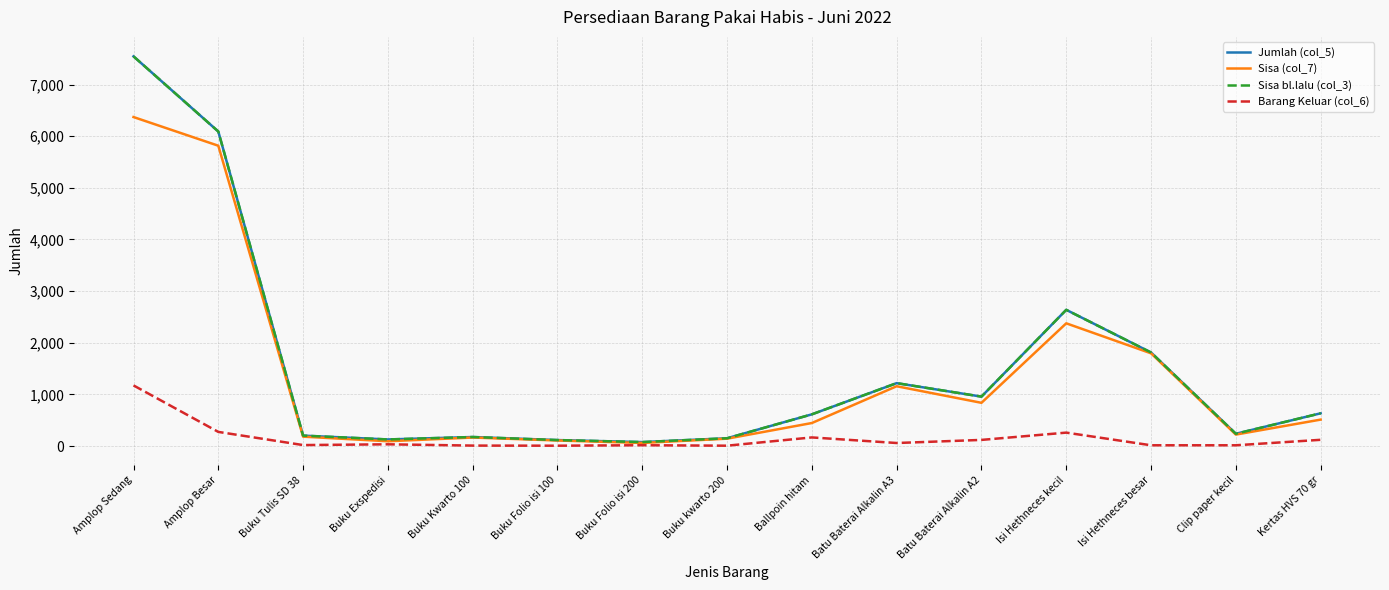

At which label does Jumlah (col_5) reach its minimum?

Buku Folio isi 200